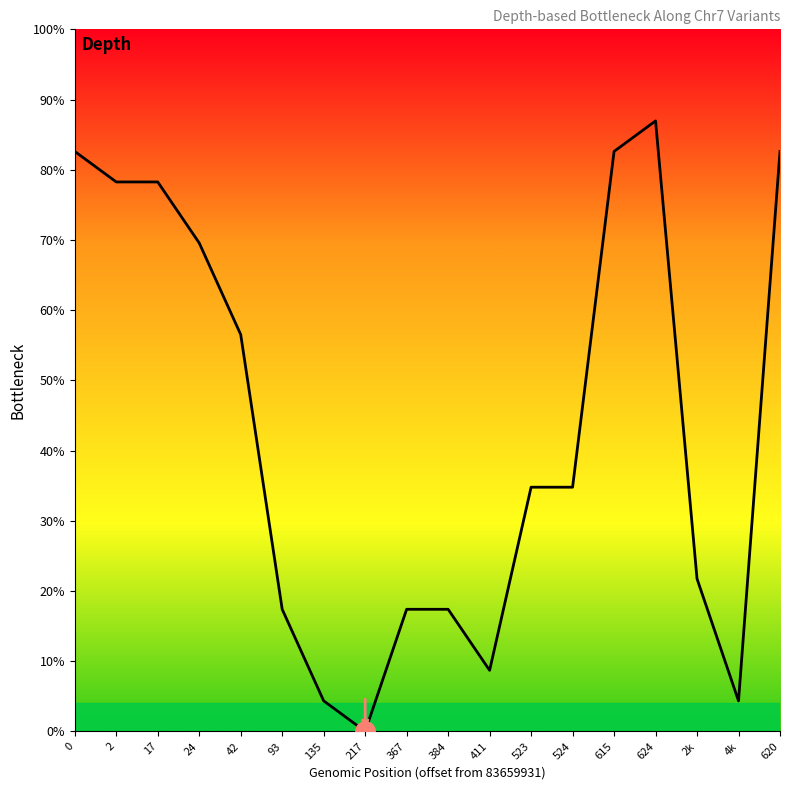

Count the number of data series in this chart.

1